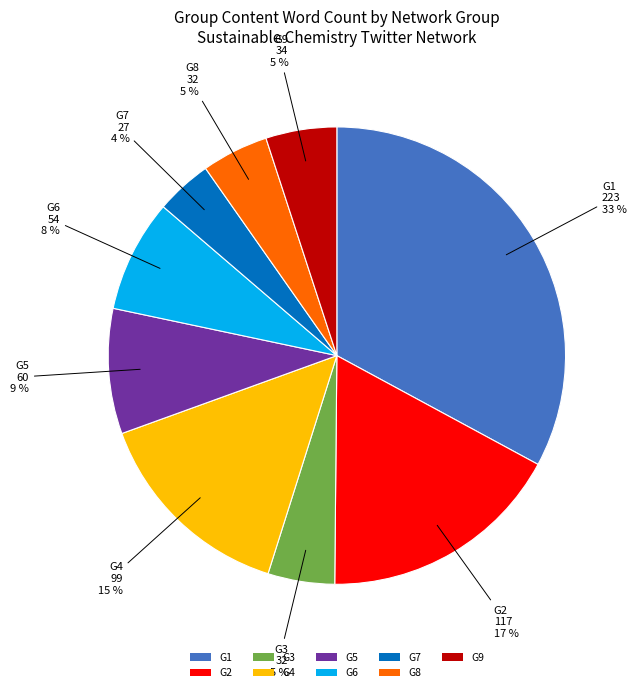

Which category has the smallest portion of the pie?

G7